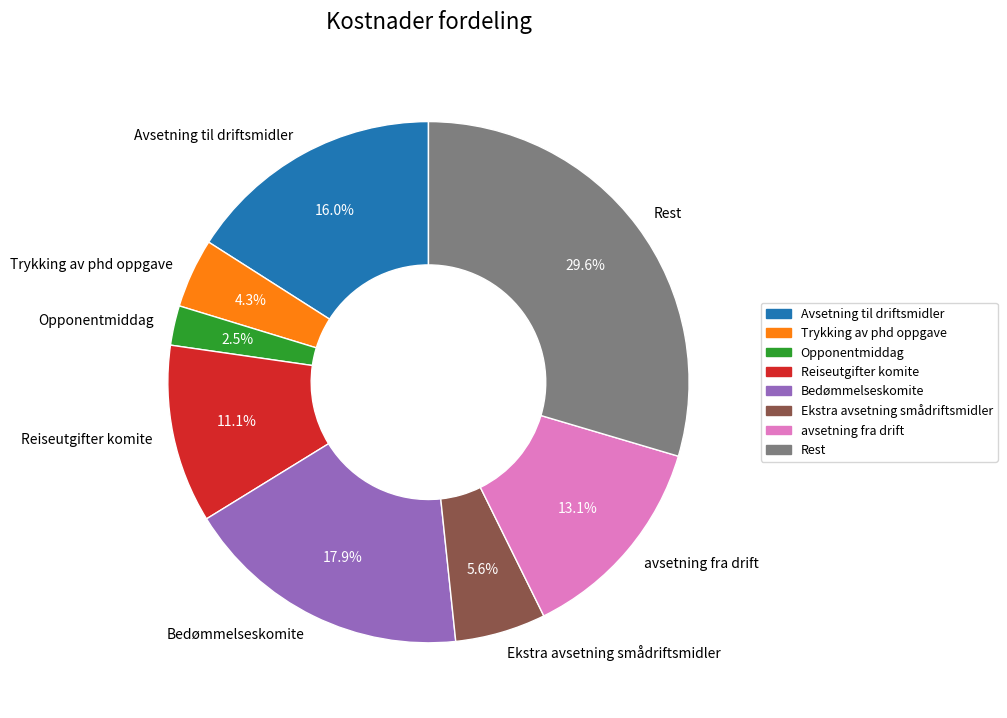

What is the largest slice in the pie chart?

Rest